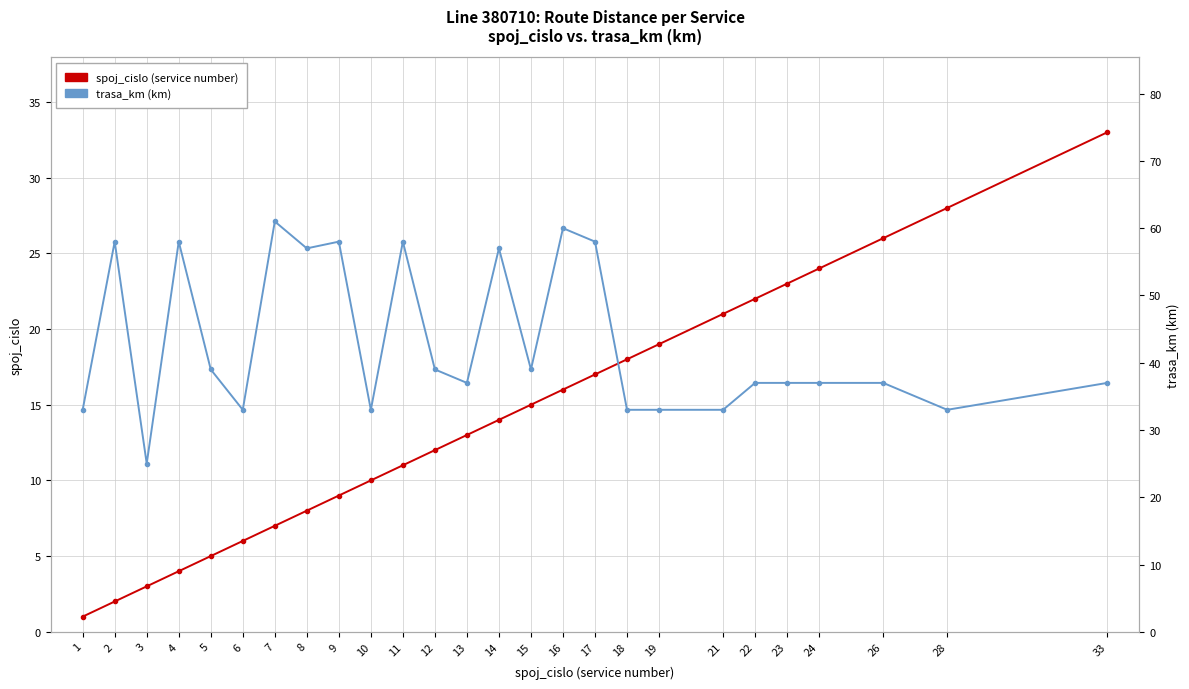

What is the sum of all spoj_cislo (service number) values?

367